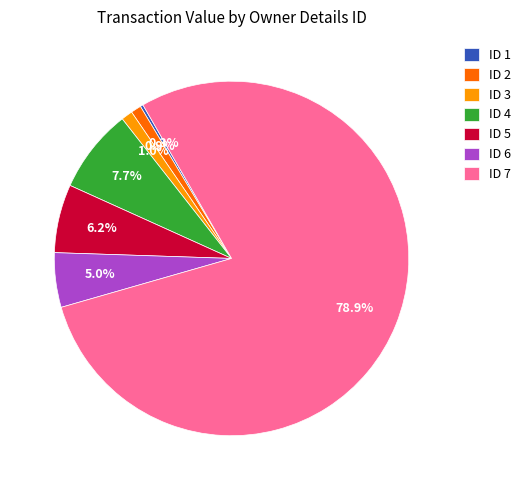

Which slice is the largest?

ID 7